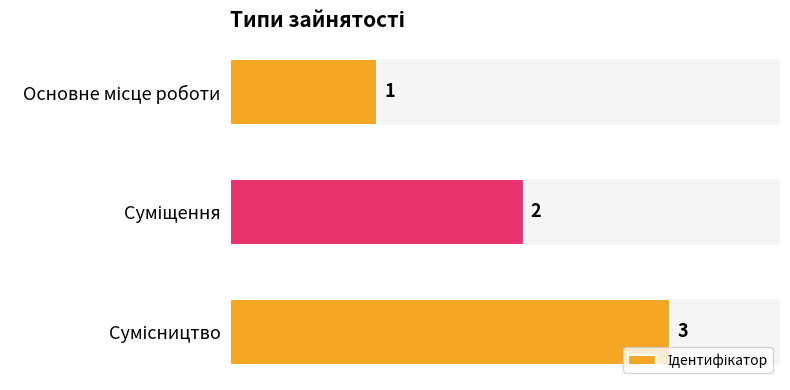

Count the values in the range 1 to 3.

3